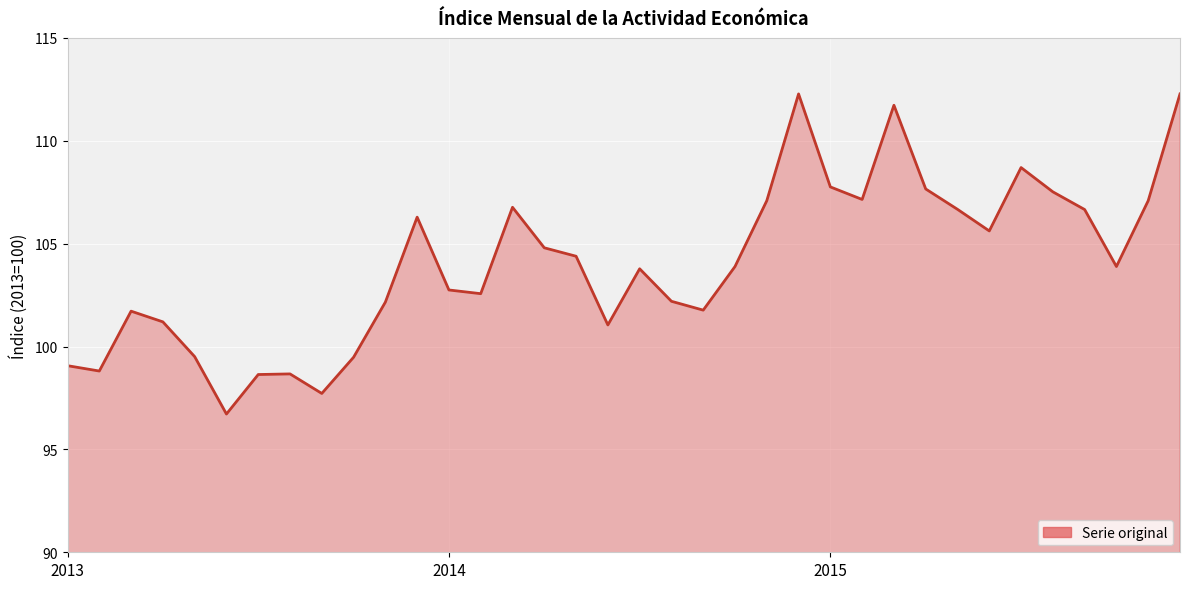

What is the smallest value displayed?

96.7